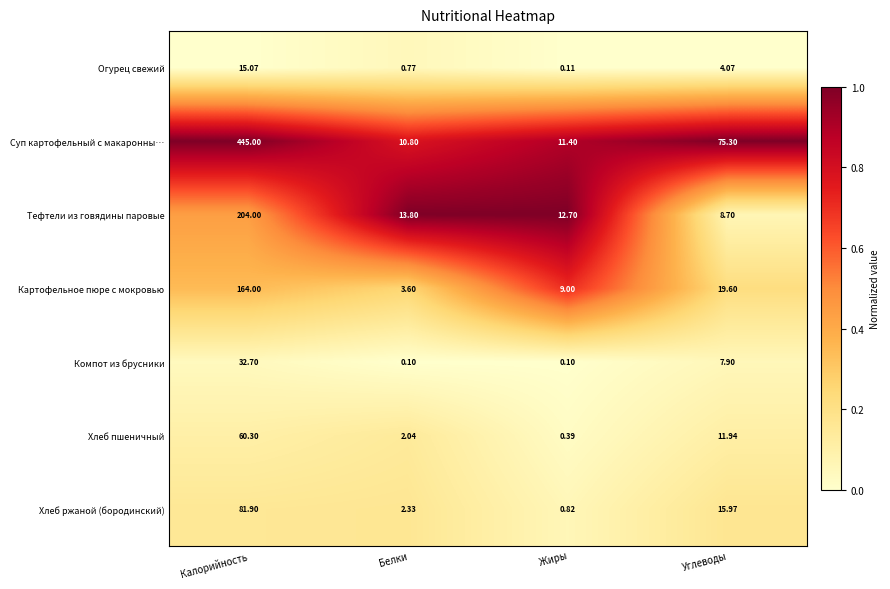

How many distinct data groups are displayed?

7